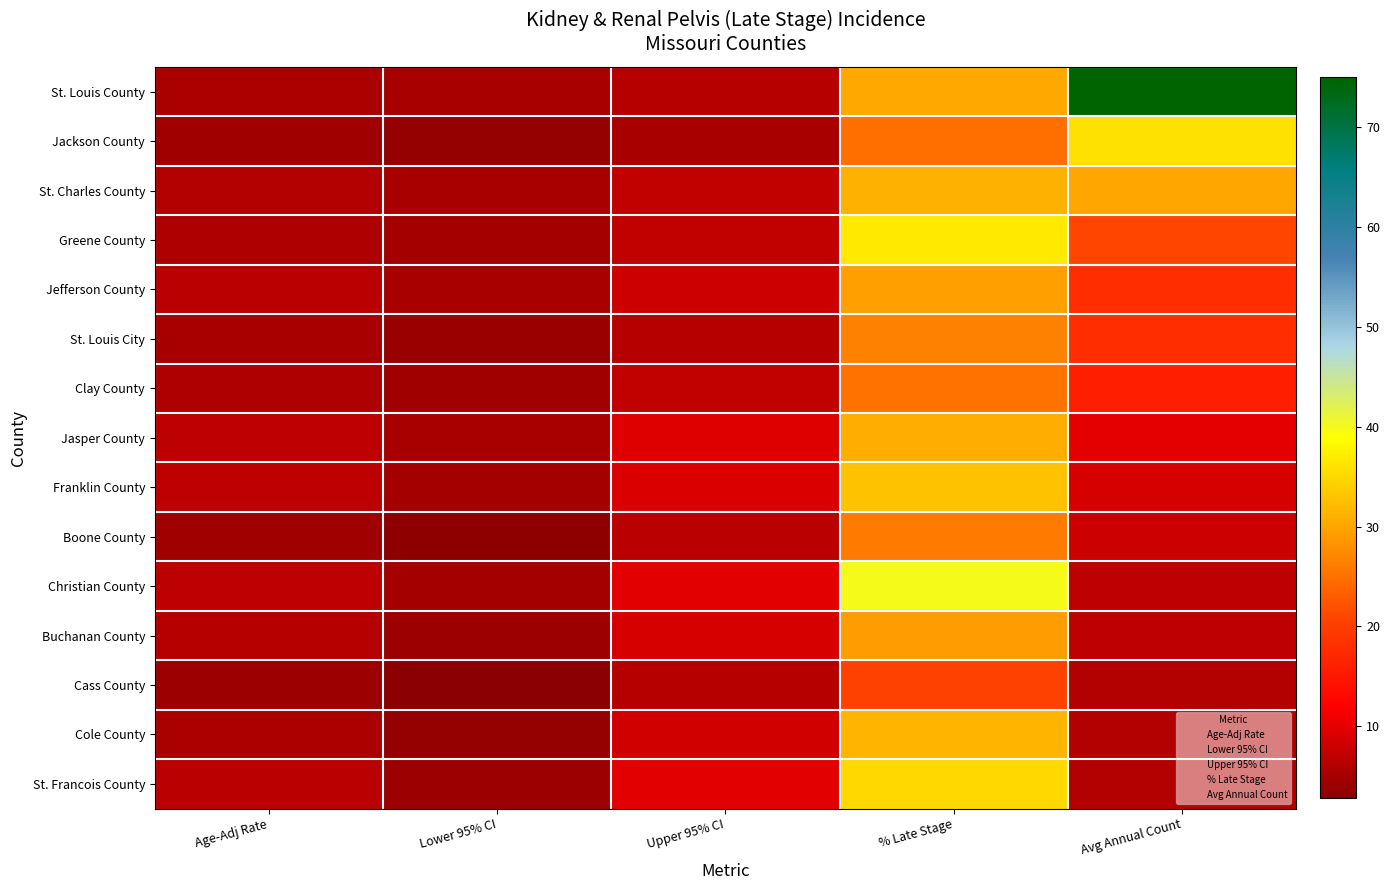

The St. Louis County series shows 17.7 at % Late Stage. True or false?

False